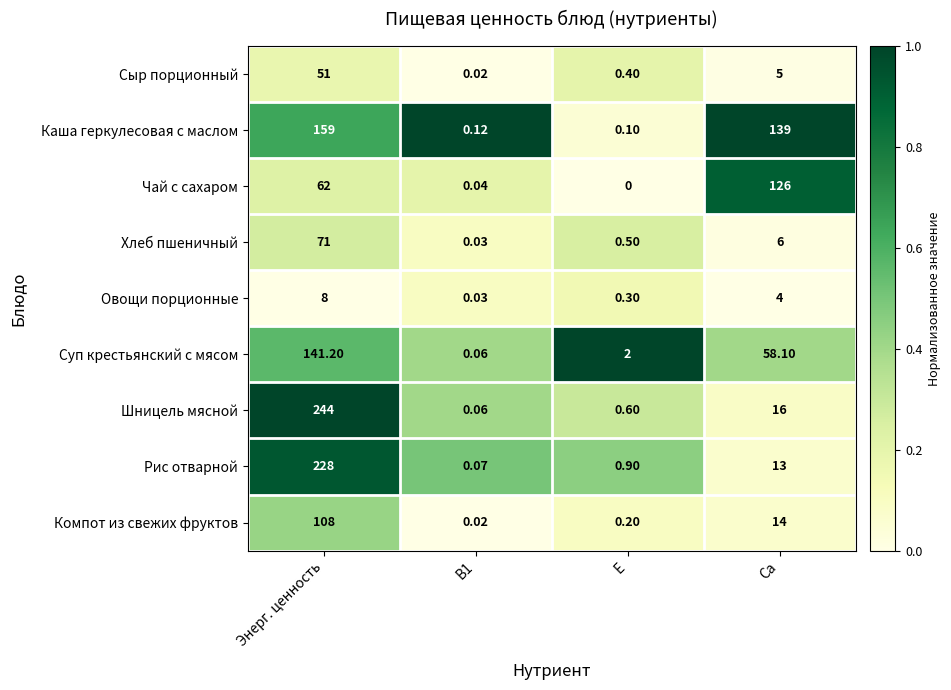

Which series has the largest total across all categories?

Каша геркулесовая с маслом